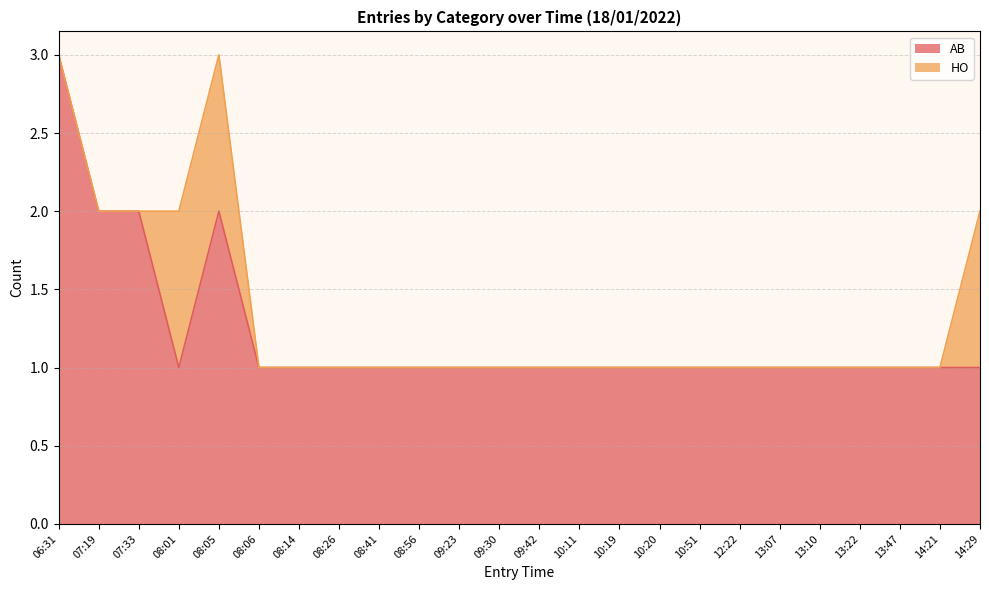

What is the change in value from 07:33 to 09:23?

-1